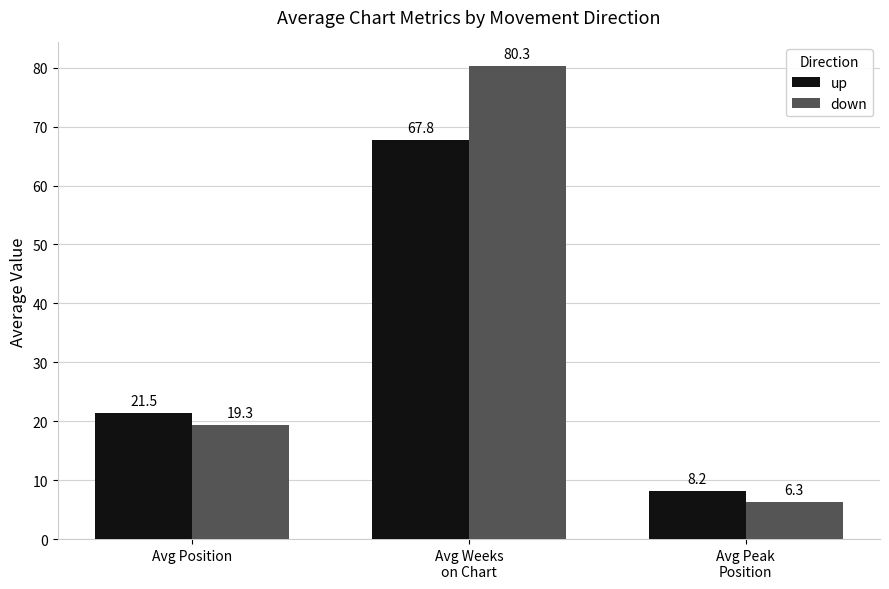

What position from the right is Avg Position?

3